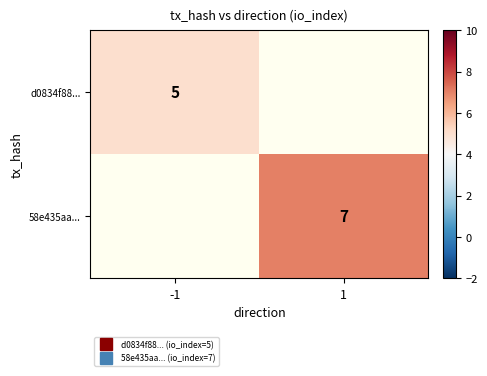

What is the highest value of the d0834f88... series?

5.0